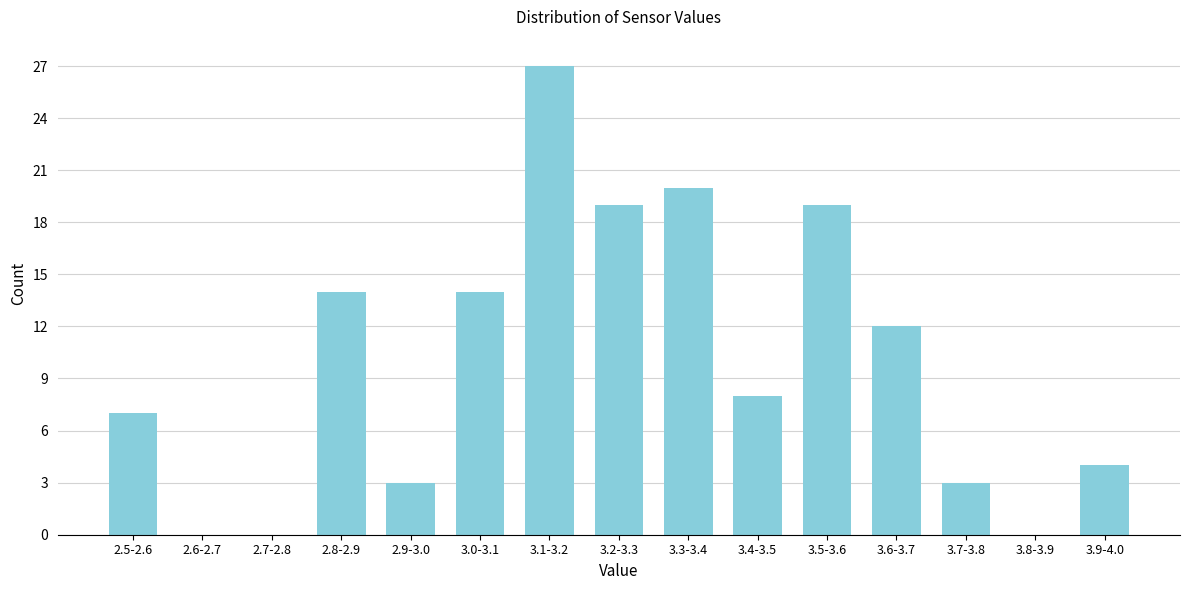

Reading left to right, list all the values displayed in this chart.

2.5-2.6=7	2.6-2.7=0	2.7-2.8=0	2.8-2.9=14	2.9-3.0=3	3.0-3.1=14	3.1-3.2=27	3.2-3.3=19	3.3-3.4=20	3.4-3.5=8	3.5-3.6=19	3.6-3.7=12	3.7-3.8=3	3.8-3.9=0	3.9-4.0=4